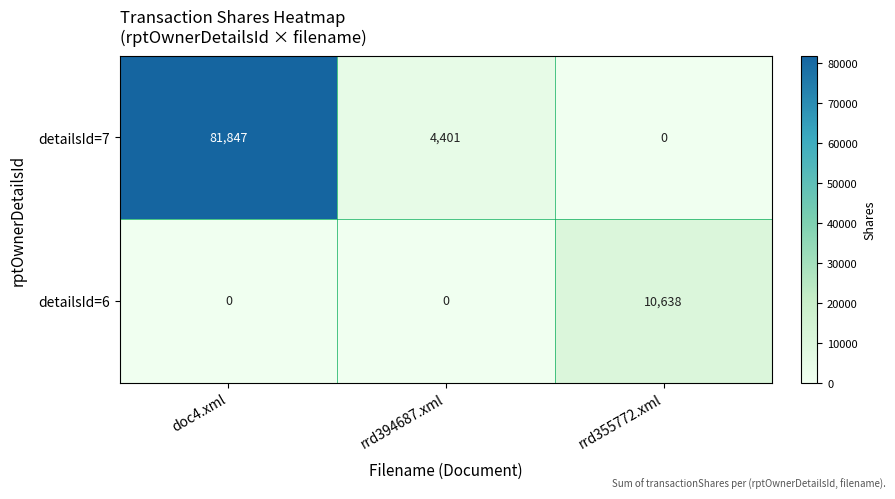

How many series are shown in this chart?

2